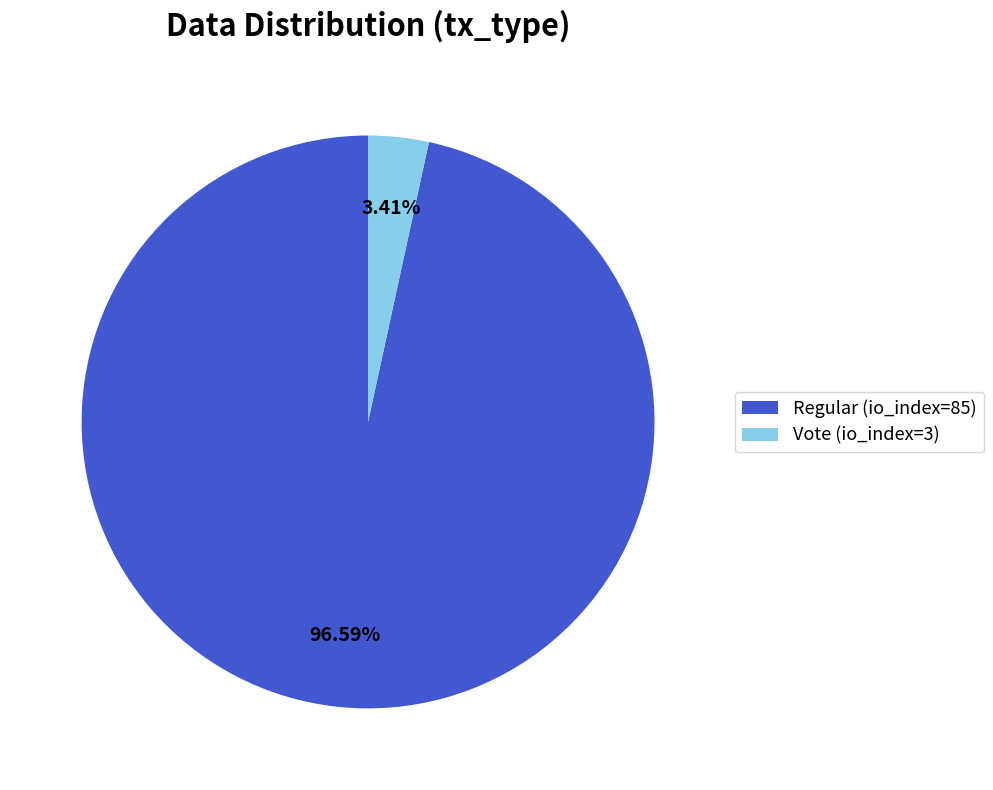

Which slice represents more than half of the pie?

Regular (io_index=85)